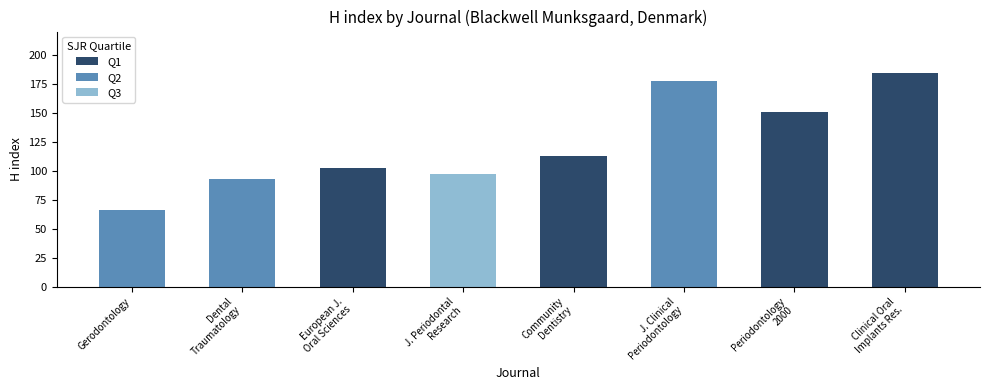

The chart shows a value of 260 at Periodontology
2000. True or false?

False